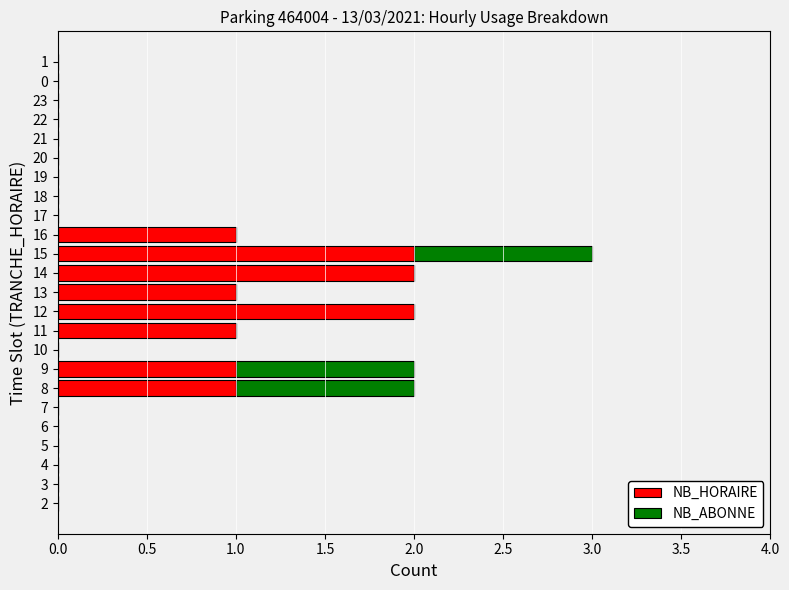

The value of NB_HORAIRE at 19 is 1. True or false?

False